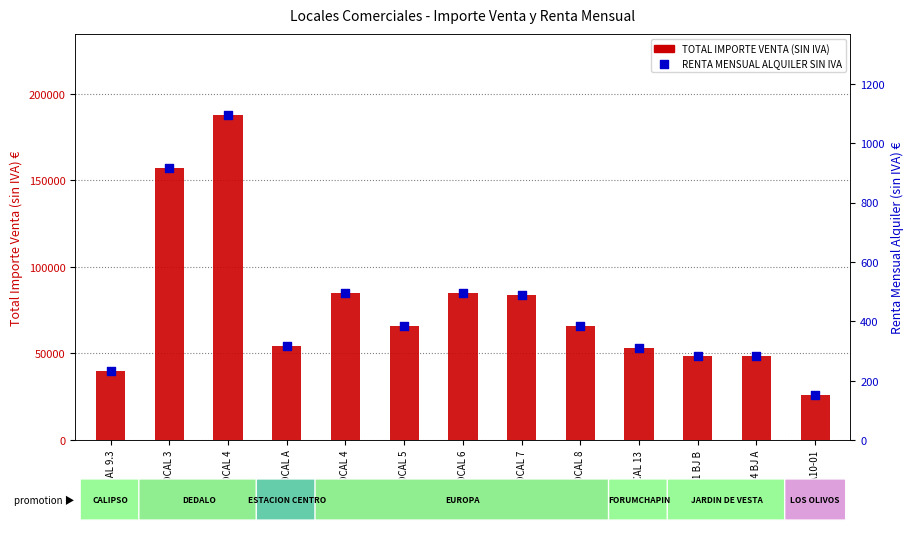

What are all the series names shown in the legend?

TOTAL IMPORTE VENTA (SIN IVA), RENTA MENSUAL ALQUILER SIN IVA